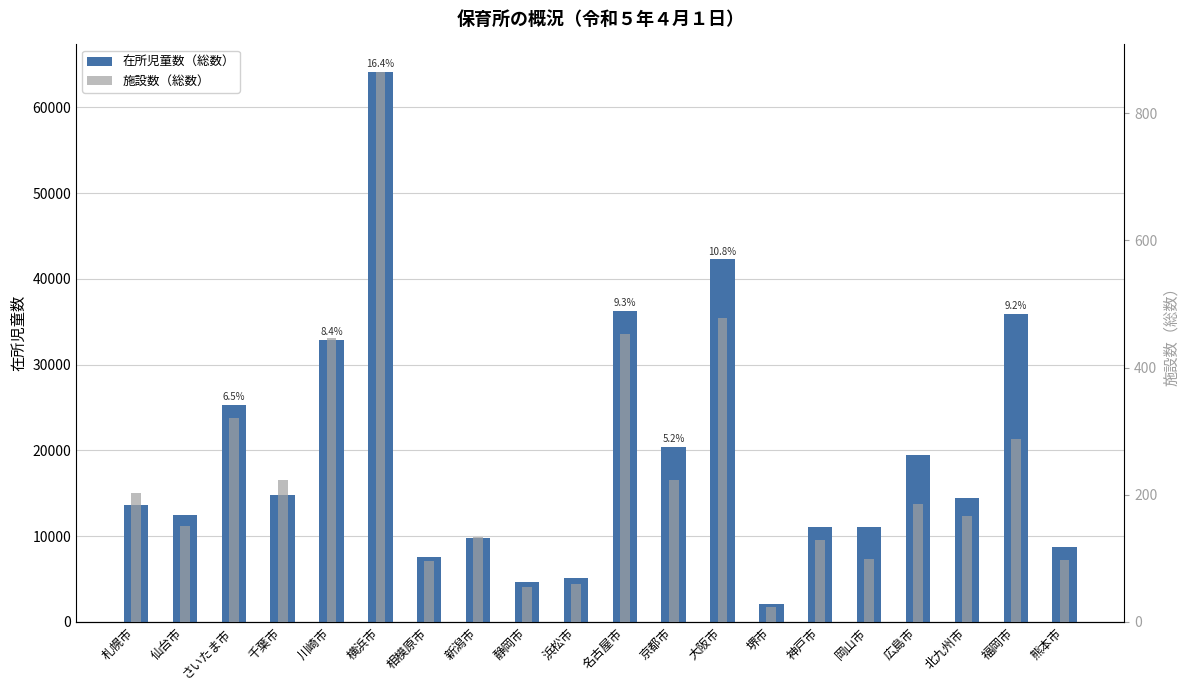

Reading left to right, extract all data points from this chart.

在所児童数（総数）: 札幌市=13579	仙台市=12446	さいたま市=25326	千葉市=14842	川崎市=32868	横浜市=64134	相模原市=7573	新潟市=9762	静岡市=4615	浜松市=5109	名古屋市=36289	京都市=20411	大阪市=42283	堺市=2084	神戸市=11018	岡山市=11107	広島市=19430	北九州市=14387	福岡市=35929	熊本市=8740
施設数（総数）: 札幌市=202	仙台市=150	さいたま市=320	千葉市=223	川崎市=447	横浜市=865	相模原市=96	新潟市=134	静岡市=54	浜松市=59	名古屋市=452	京都市=223	大阪市=478	堺市=23	神戸市=128	岡山市=99	広島市=185	北九州市=166	福岡市=287	熊本市=97